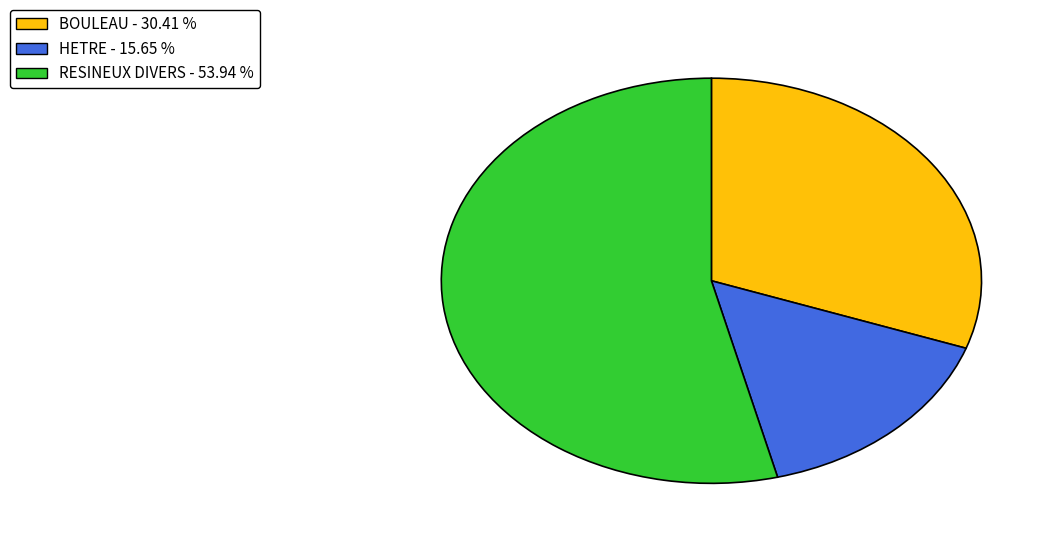

What is the smallest slice in the pie chart?

HETRE